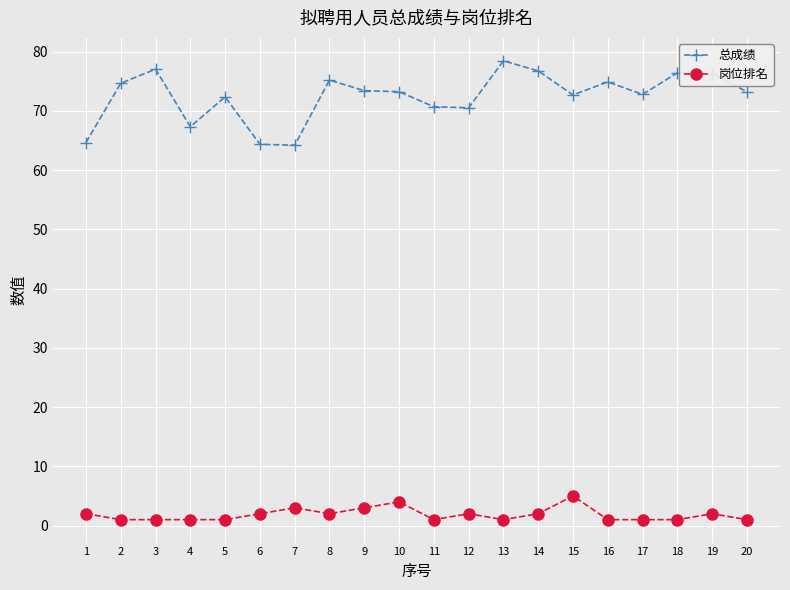

What is the difference between the highest and lowest values at 8?

73.2